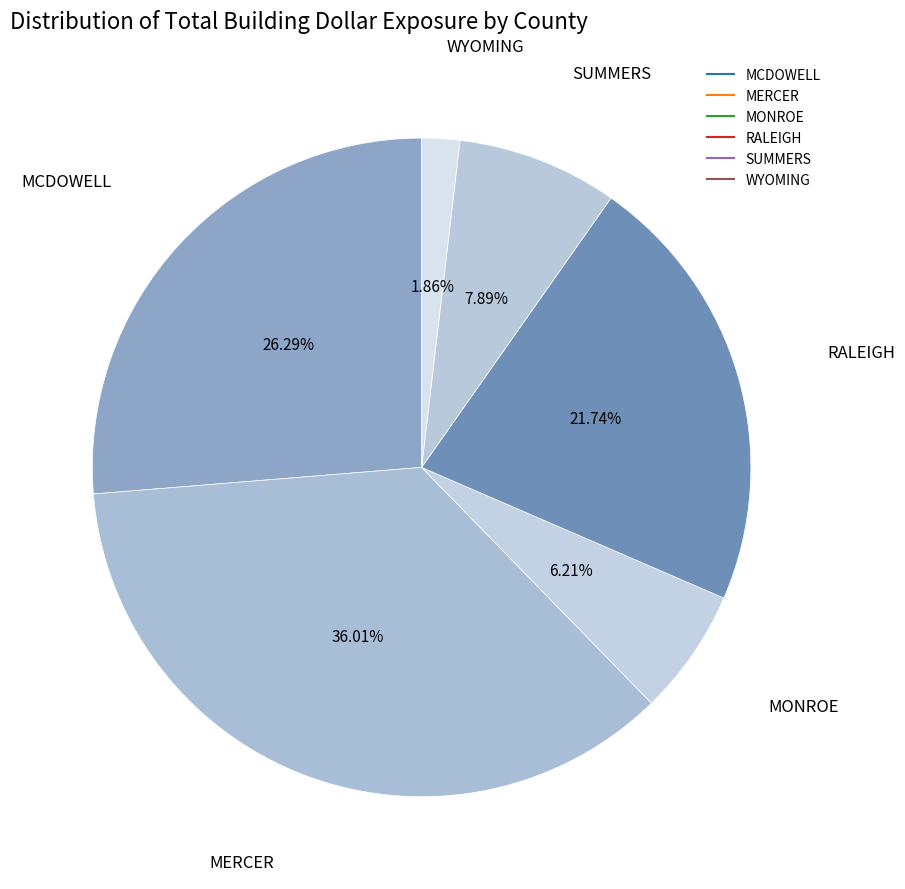

Rank the categories by value from highest to lowest.

MERCER, MCDOWELL, RALEIGH, SUMMERS, MONROE, WYOMING